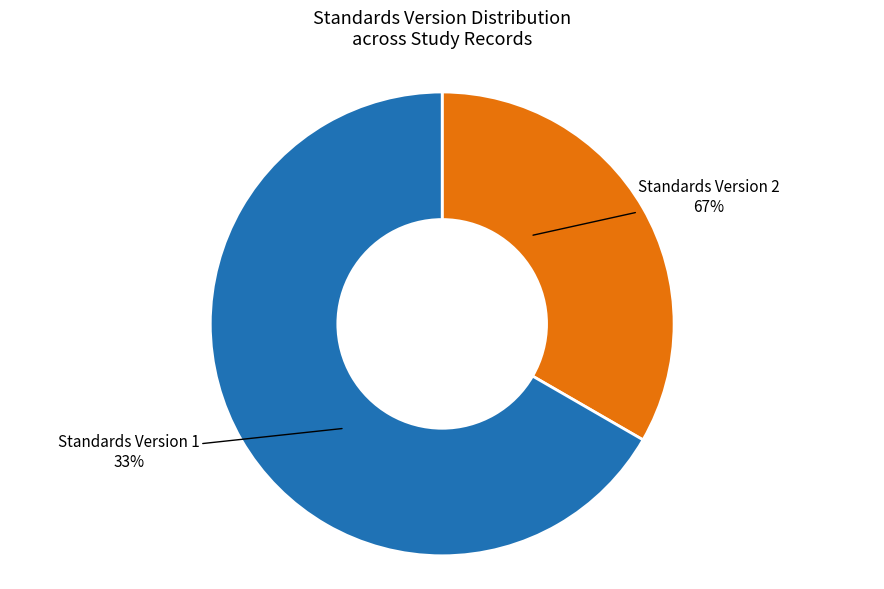

Between Version 1 (MOM Program) and Version 2 (On hold), which is larger?

Version 2 (On hold)